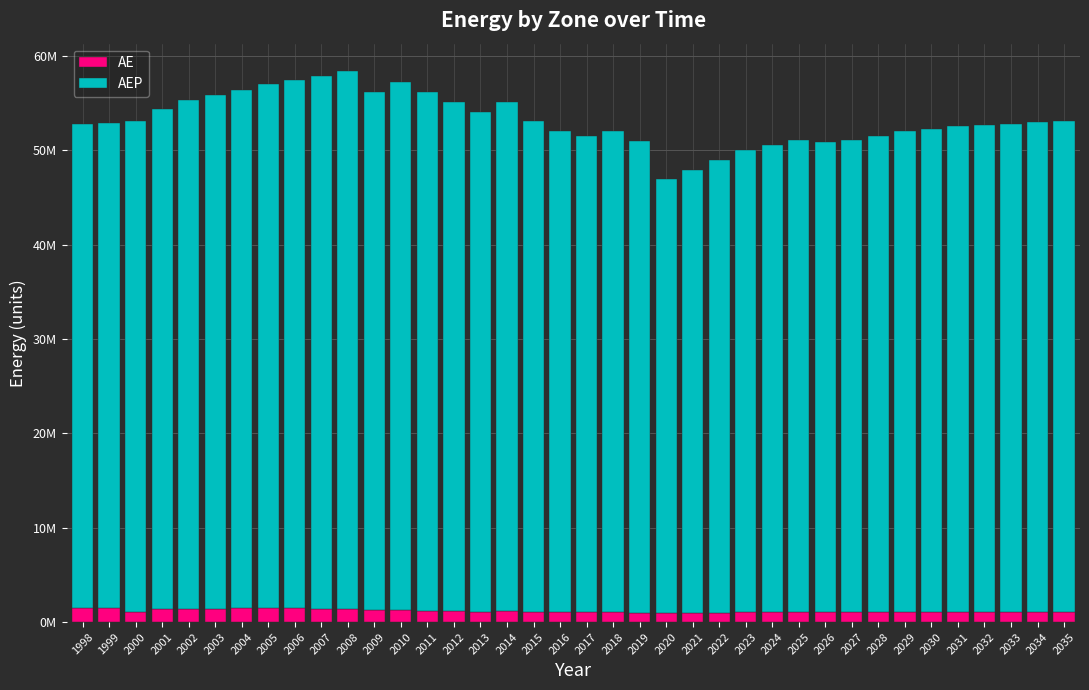

What are all the series names shown in the legend?

AE, AEP